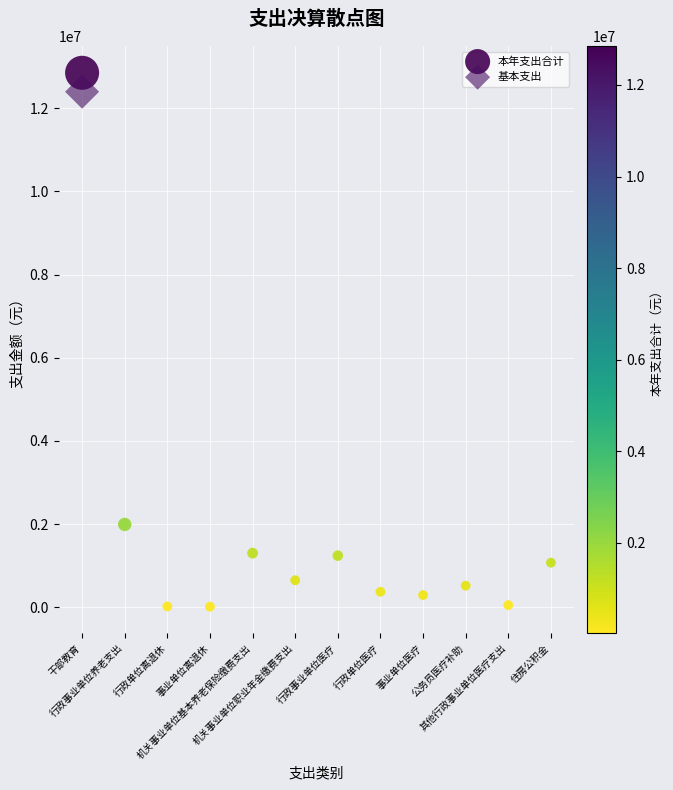

What are all the series names shown in the legend?

本年支出合计, 基本支出